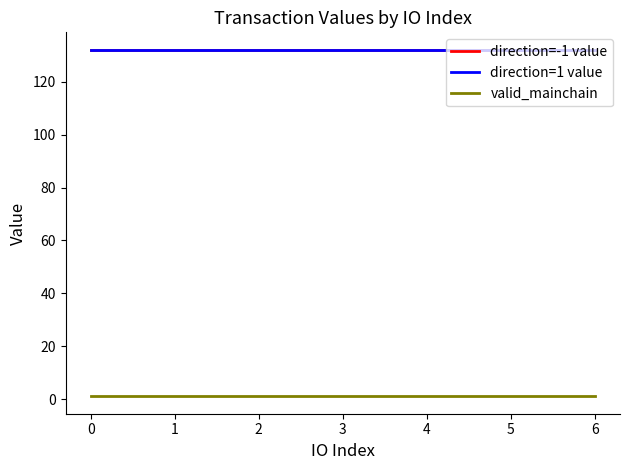

True or false: direction=1 value and valid_mainchain intersect in this chart.

False